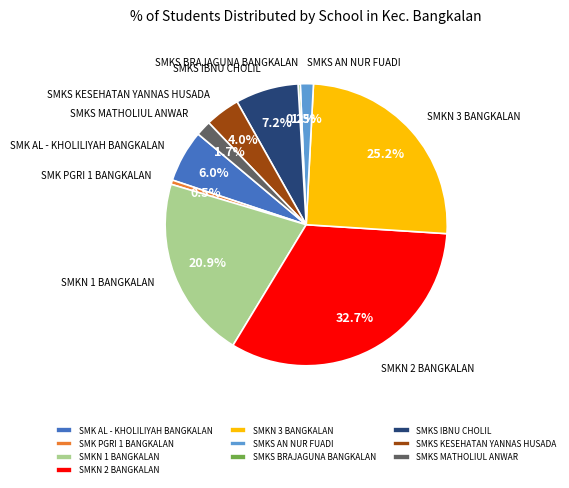

Is SMKS AN NUR FUADI the majority of the pie?

No